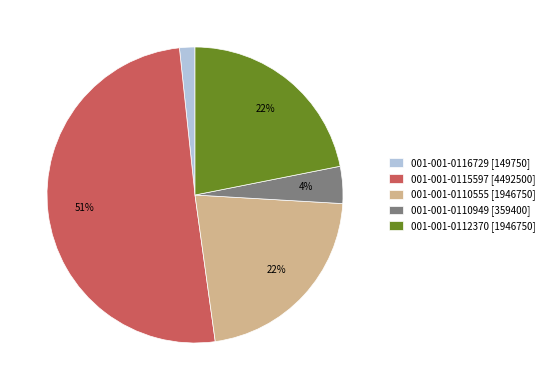

To the nearest percent, what portion does 001-001-0110555 [1946750] represent?

22%